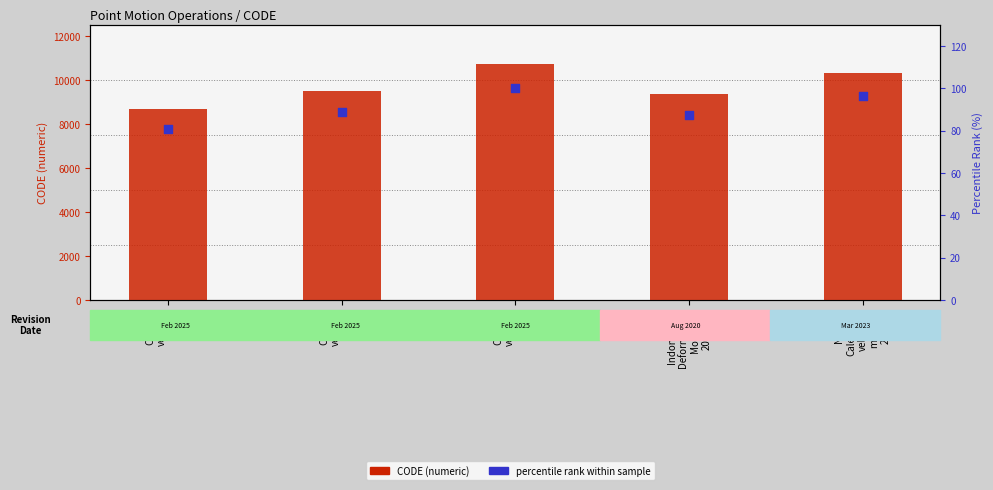

At how many categories does at least one series exceed 5163?

5